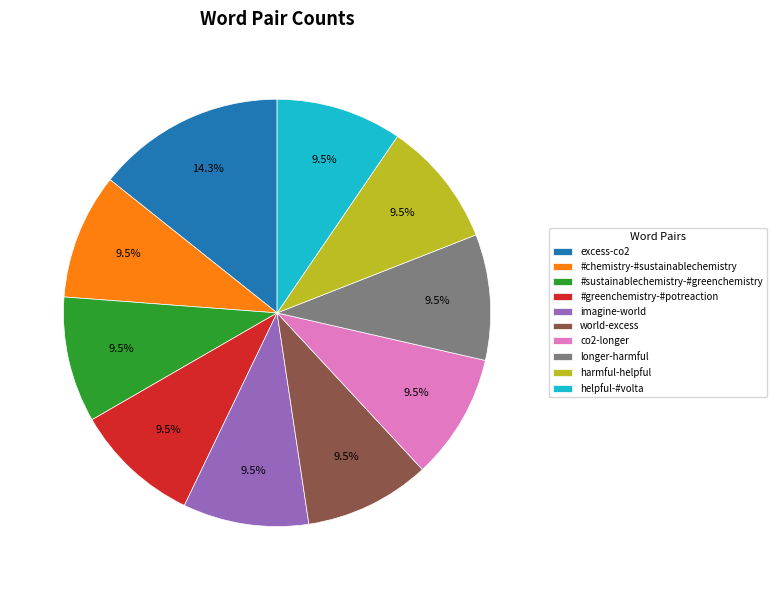

Which category has the biggest portion of the pie?

excess-co2